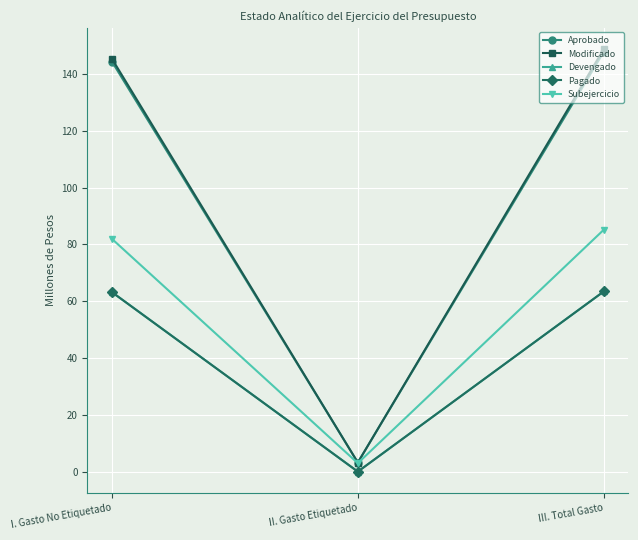

What is the label of the 2nd point from the left?

II. Gasto Etiquetado